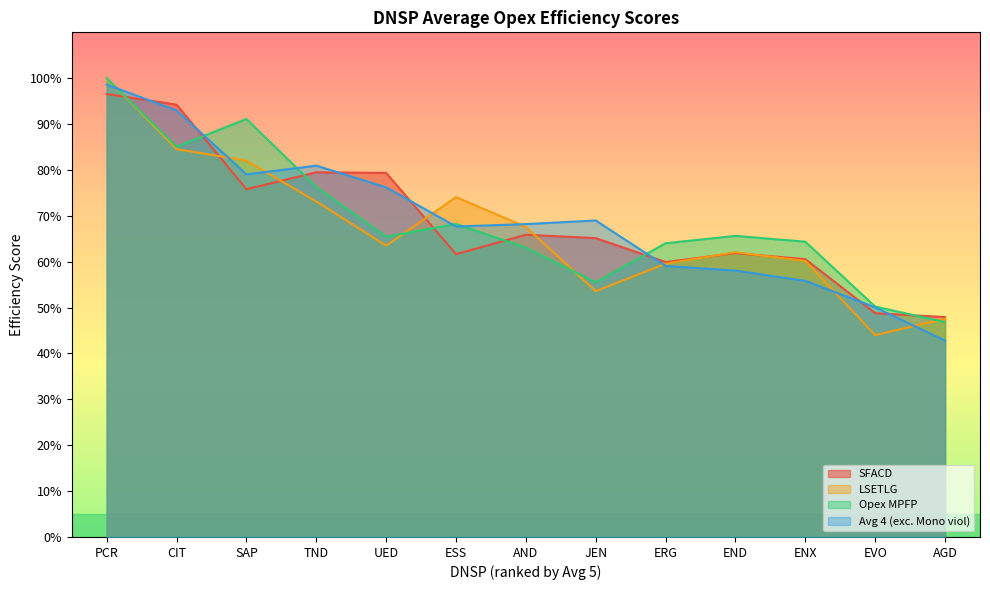

Which series has the widest spread of values?

LSETLG